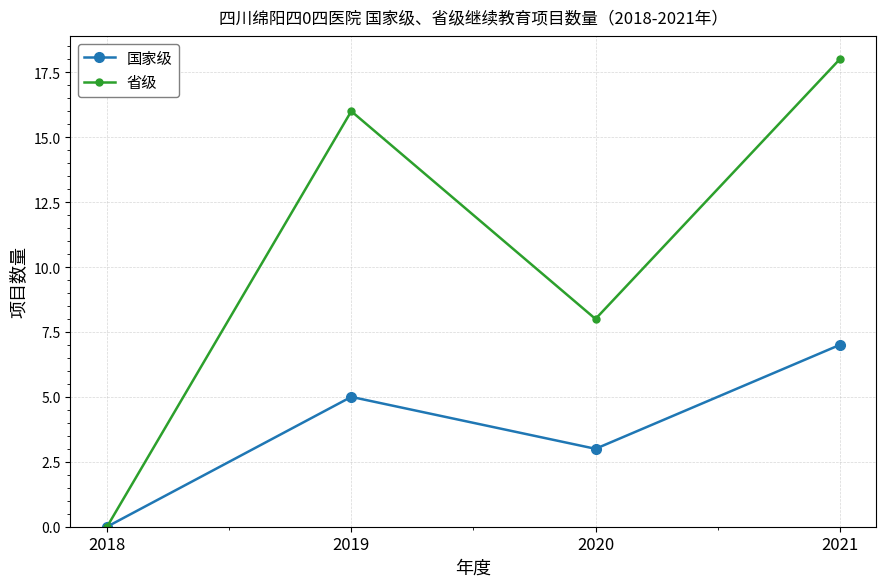

Reading right to left, transcribe all the data shown in this chart.

国家级: 7	3	5	0
省级: 18	8	16	0